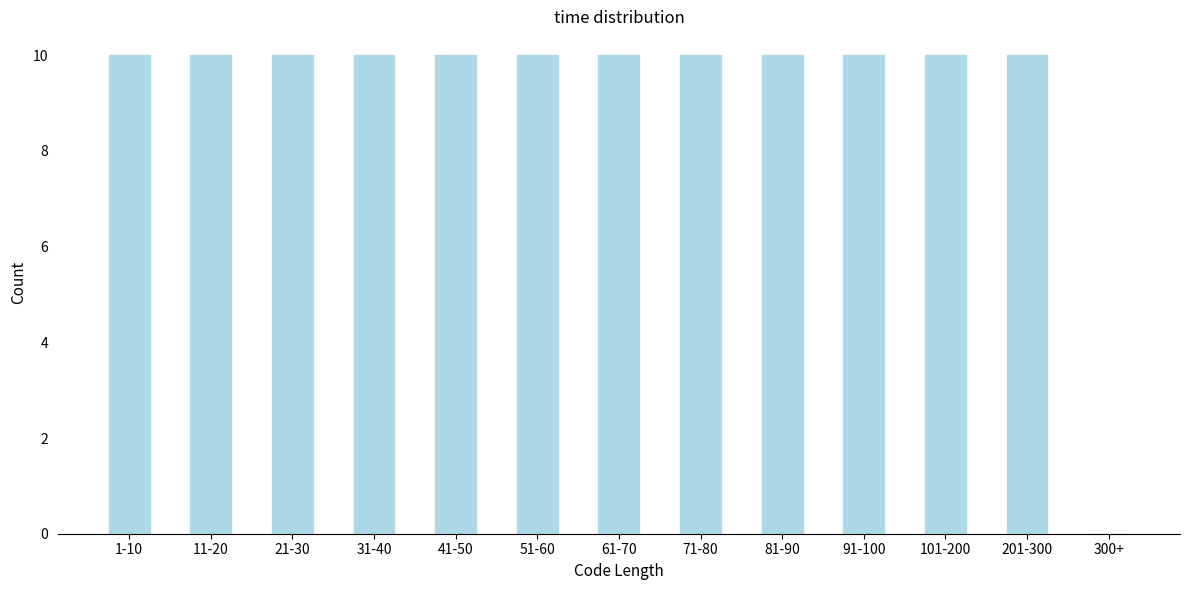

Reading left to right, what are all the values shown in this chart?

1-10=10	11-20=10	21-30=10	31-40=10	41-50=10	51-60=10	61-70=10	71-80=10	81-90=10	91-100=10	101-200=10	201-300=10	300+=0